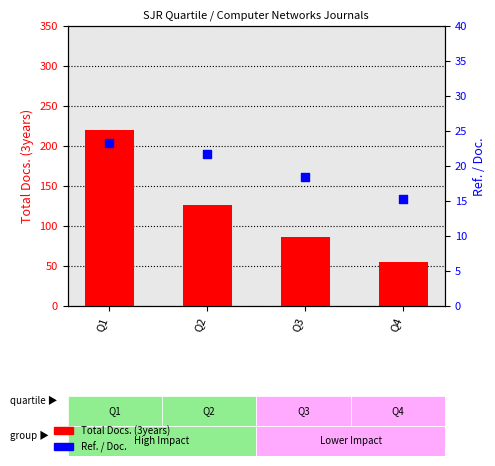

What is the total value across all series at Q1?

243.3